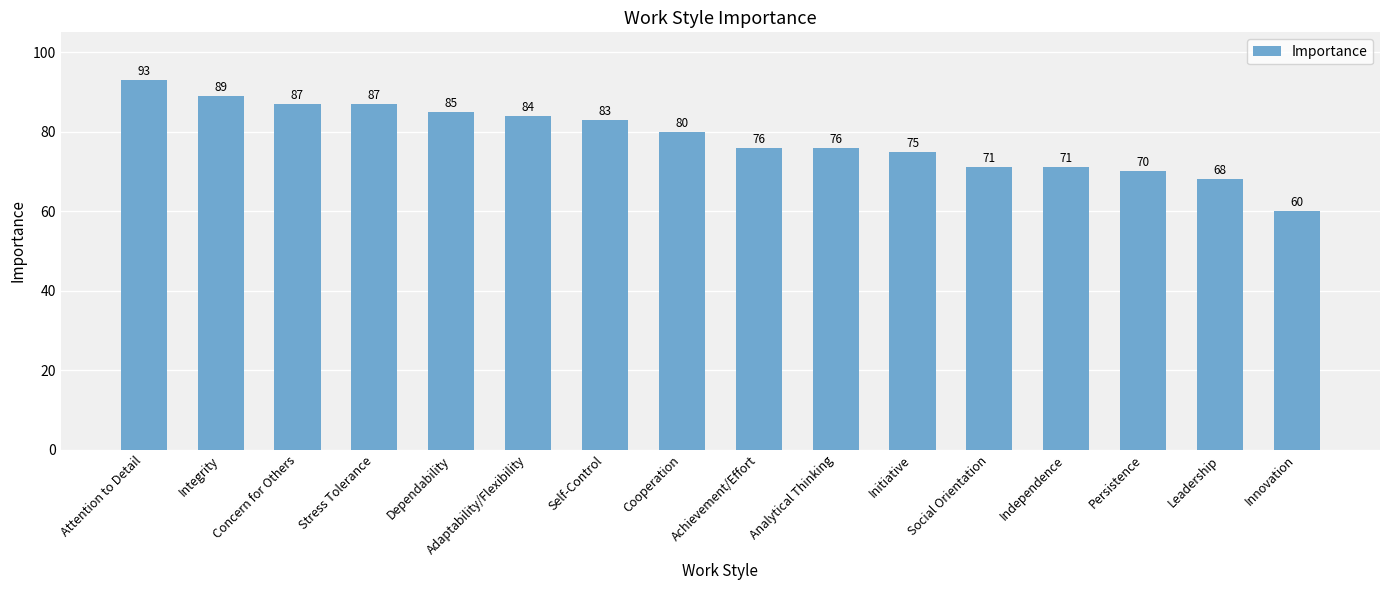

The chart shows a value of 132 at Dependability. True or false?

False